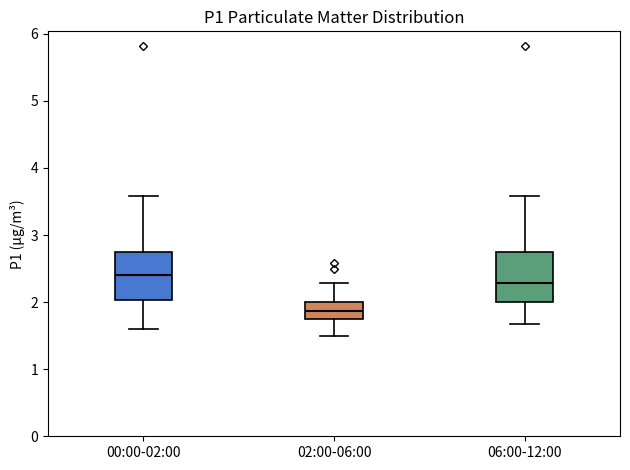

Which box's median line is the highest?

00:00-02:00